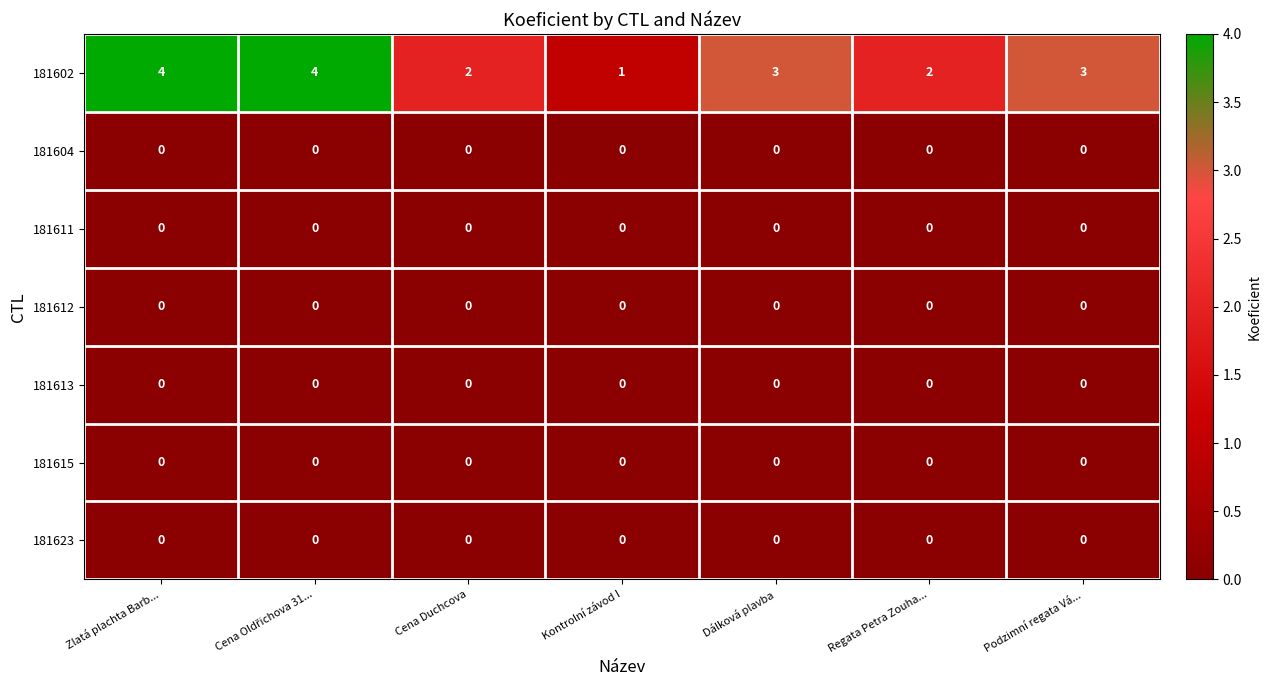

At how many categories does at least one series exceed 0?

7